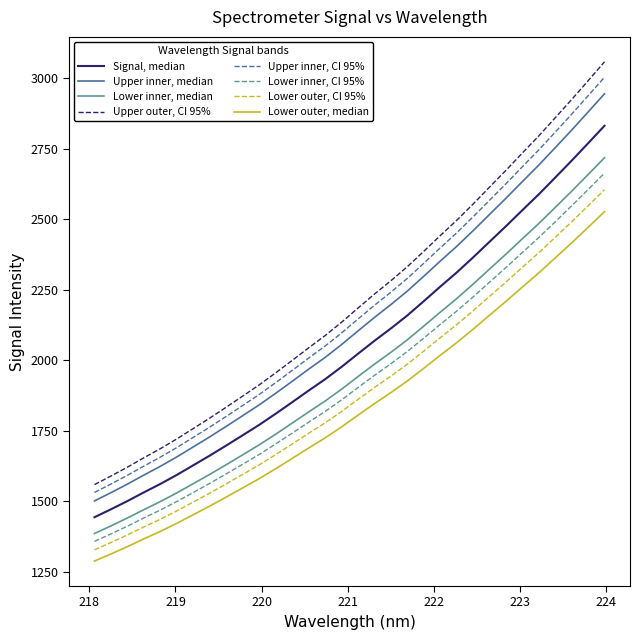

Rank the series by their maximum value, from highest to lowest.

Upper outer, CI 95%, Upper inner, CI 95%, Upper inner, median, Signal, median, Lower inner, median, Lower inner, CI 95%, Lower outer, CI 95%, Lower outer, median